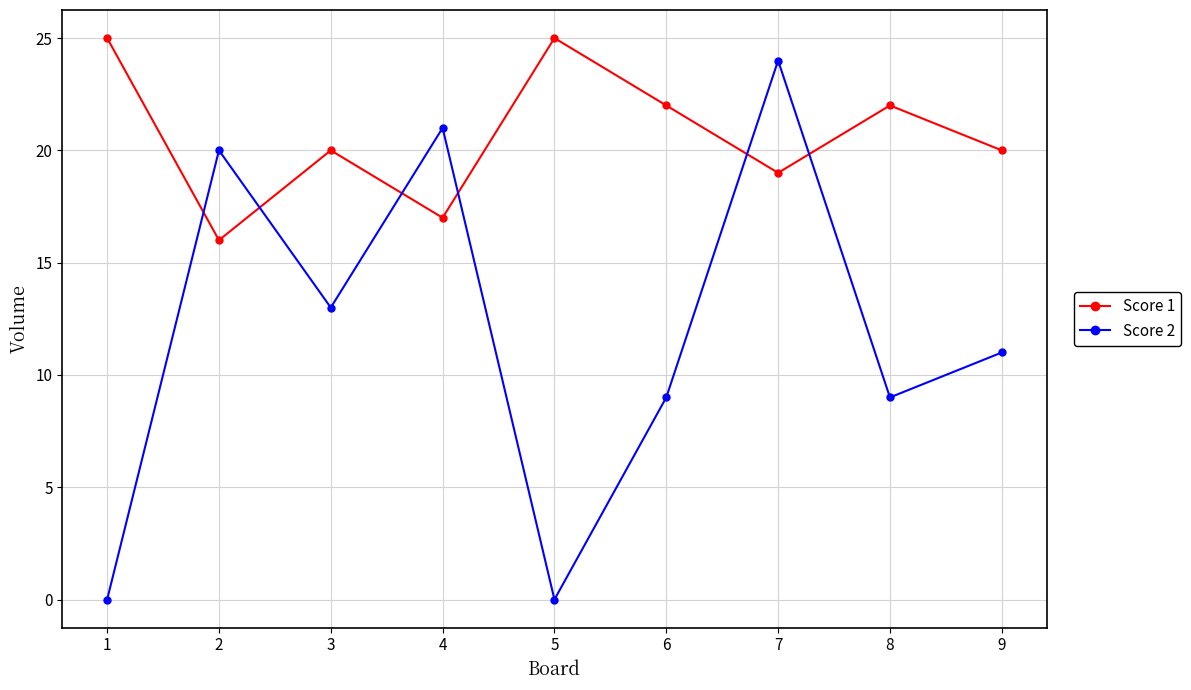

The Score 1 series shows 12 at 8. True or false?

False